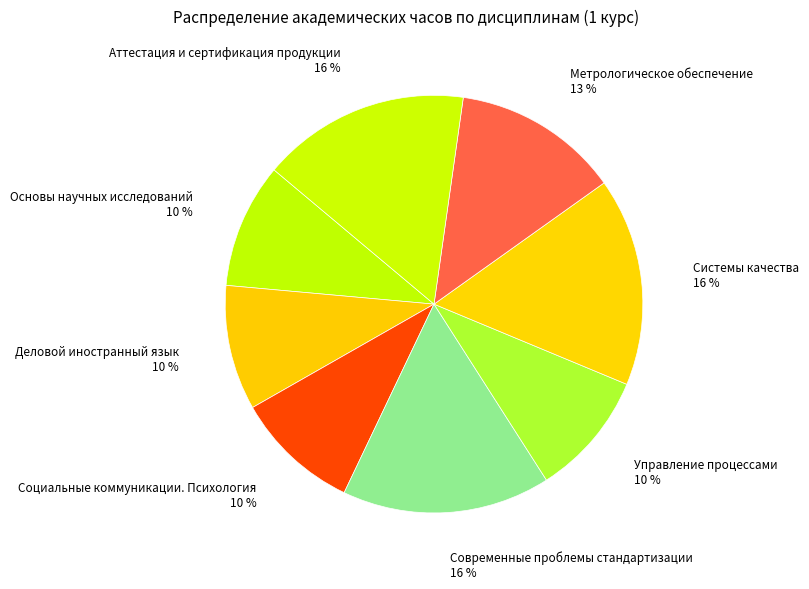

True or false: Метрологическое обеспечение accounts for 1% of the total.

False